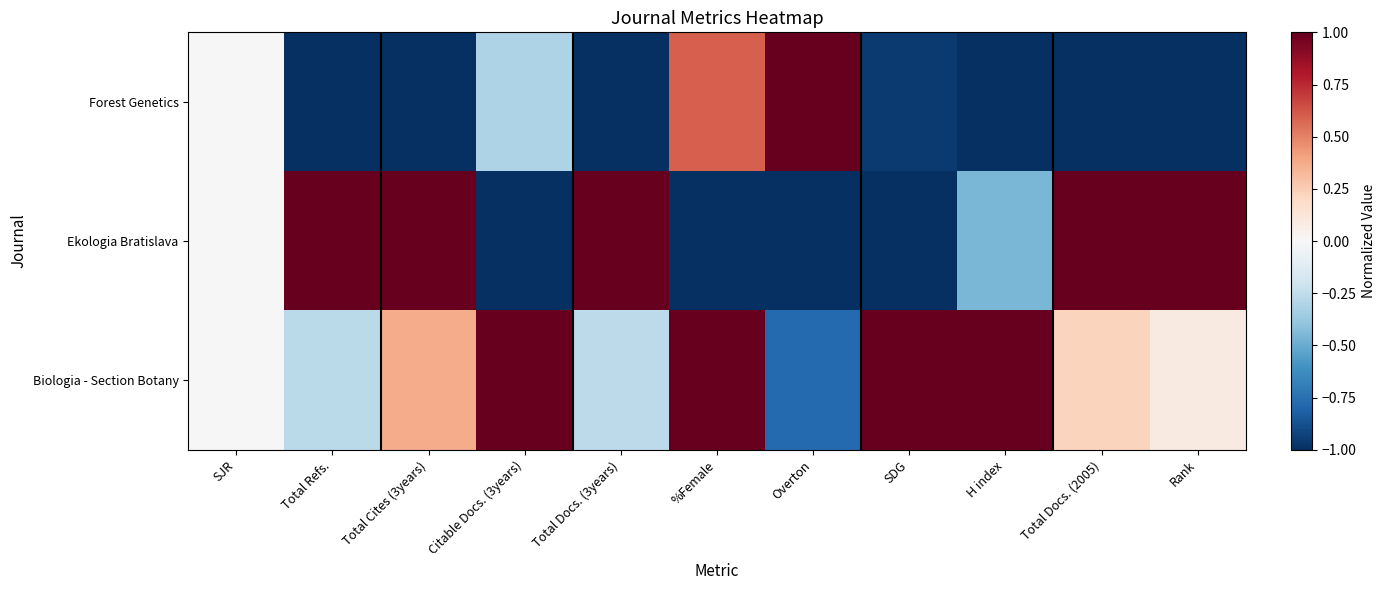

Reading left to right, transcribe all the data shown in this chart.

Forest Genetics: SJR=0.0	Total Refs.=-1.0	Total Cites (3years)=-1.0	Citable Docs. (3years)=-0.3	Total Docs. (3years)=-1.0	%Female=0.6	Overton=1.0	SDG=-1.0	H index=-1.0	Total Docs. (2005)=-1.0	Rank=-1.0
Ekologia Bratislava: SJR=0.0	Total Refs.=1.0	Total Cites (3years)=1.0	Citable Docs. (3years)=-1.0	Total Docs. (3years)=1.0	%Female=-1.0	Overton=-1.0	SDG=-1.0	H index=-0.5	Total Docs. (2005)=1.0	Rank=1.0
Biologia - Section Botany: SJR=0.0	Total Refs.=-0.3	Total Cites (3years)=0.4	Citable Docs. (3years)=1.0	Total Docs. (3years)=-0.3	%Female=1.0	Overton=-0.8	SDG=1.0	H index=1.0	Total Docs. (2005)=0.2	Rank=0.1